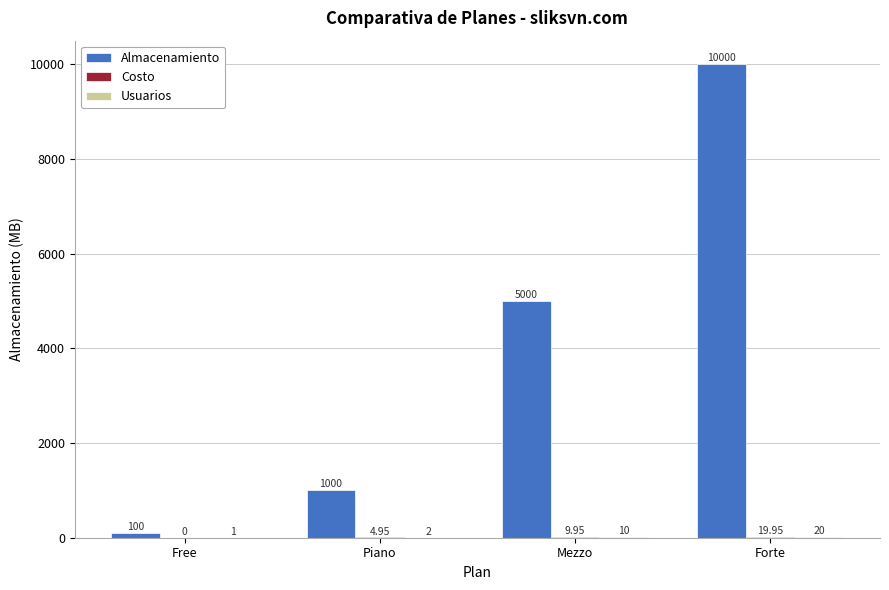

Are the bars horizontal?

No